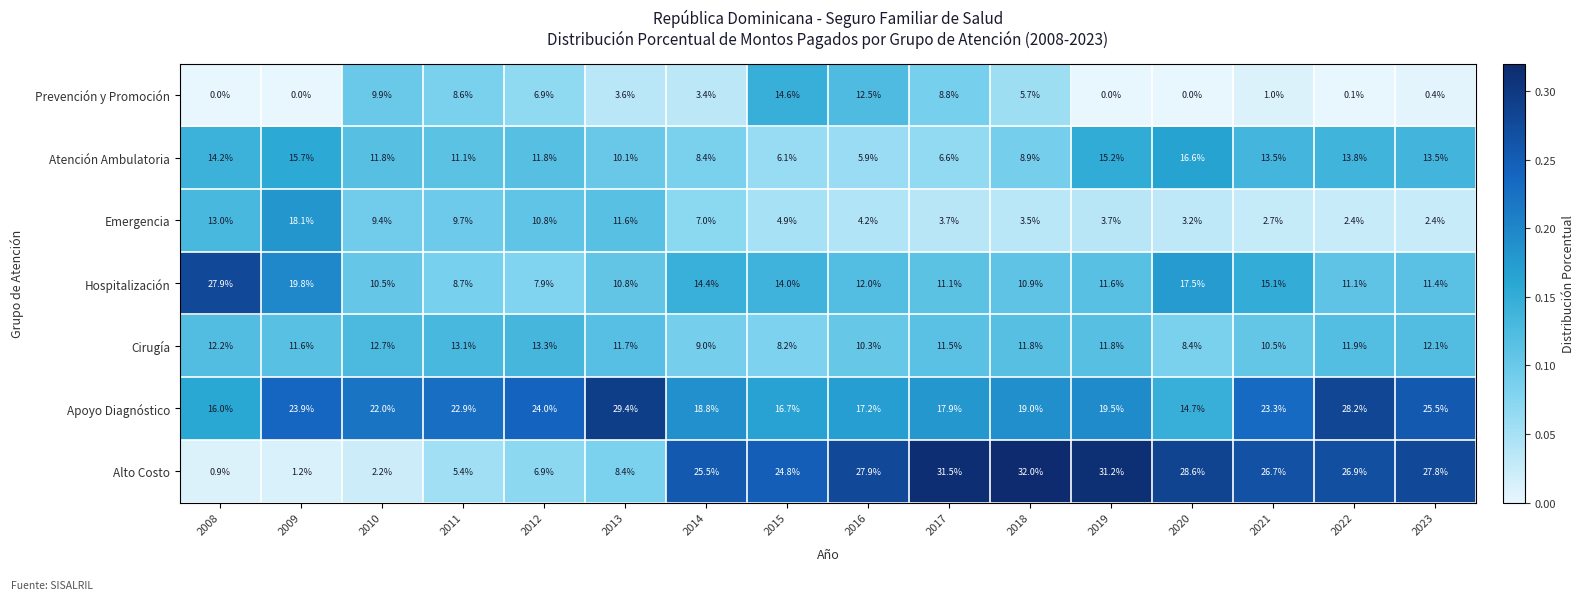

Rank the series by their maximum value, from lowest to highest.

Cirugía, Prevención y Promoción, Atención Ambulatoria, Emergencia, Hospitalización, Apoyo Diagnóstico, Alto Costo